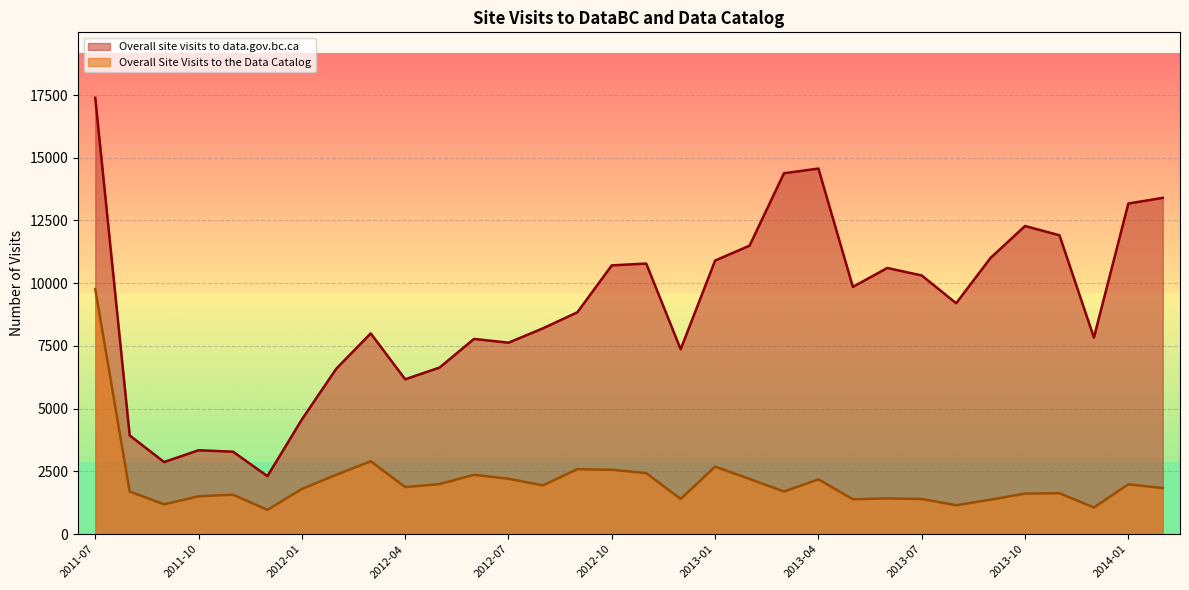

True or false: Overall Site Visits to the Data Catalog has a value of 723 at 2013-05.

False